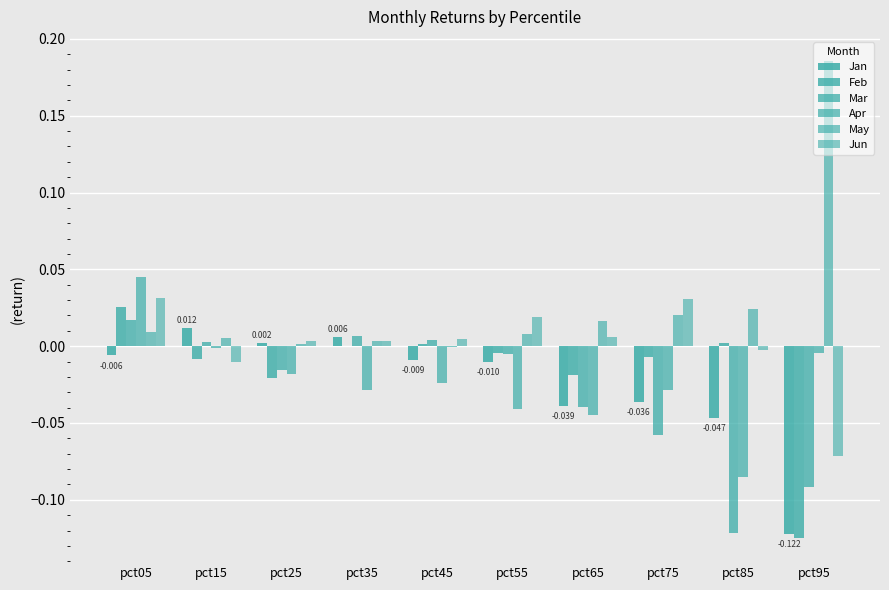

The Feb series shows -0.0 at pct65. True or false?

False